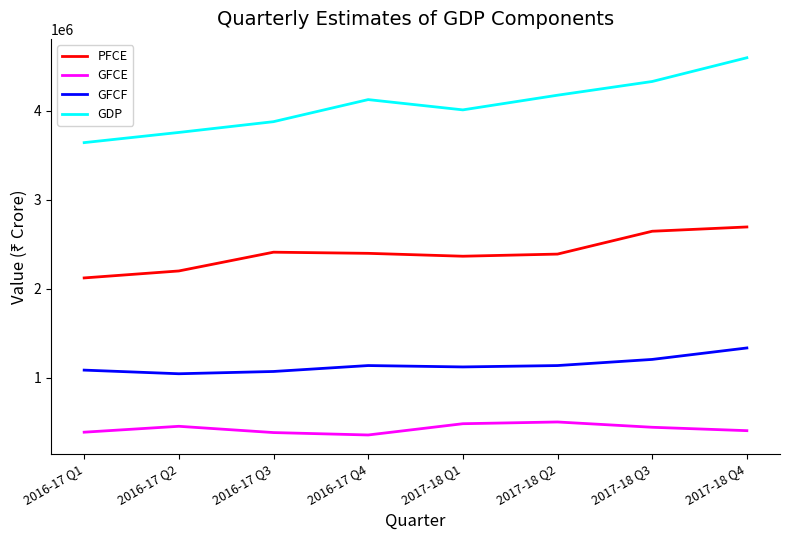

What is the lowest value of the GFCE series?

357705